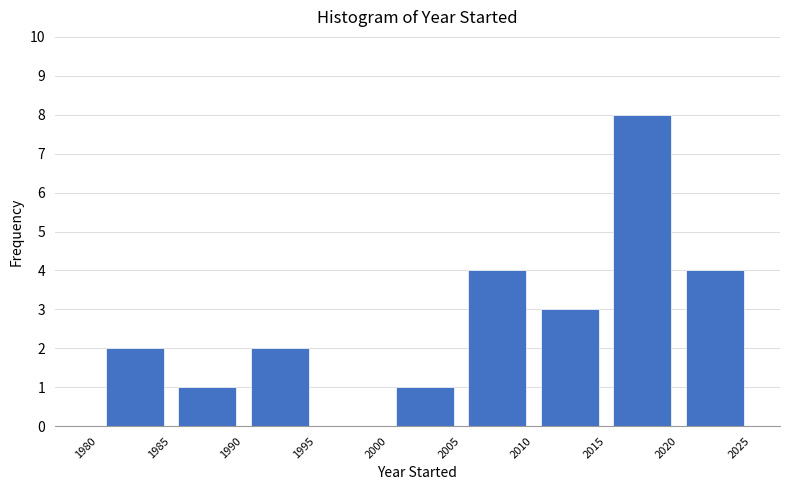

What is the height of the bar covering 1990 to 1995 on the x-axis? The values are not printed on the chart, so give them approximately, as read against the axis.

2